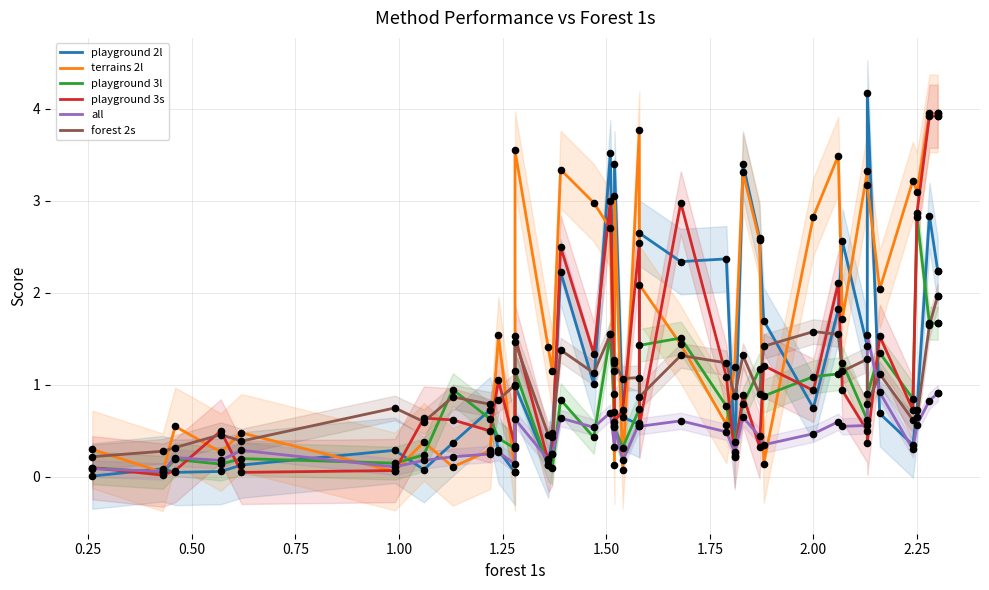

Which series contains the highest Y value?

playground 2l